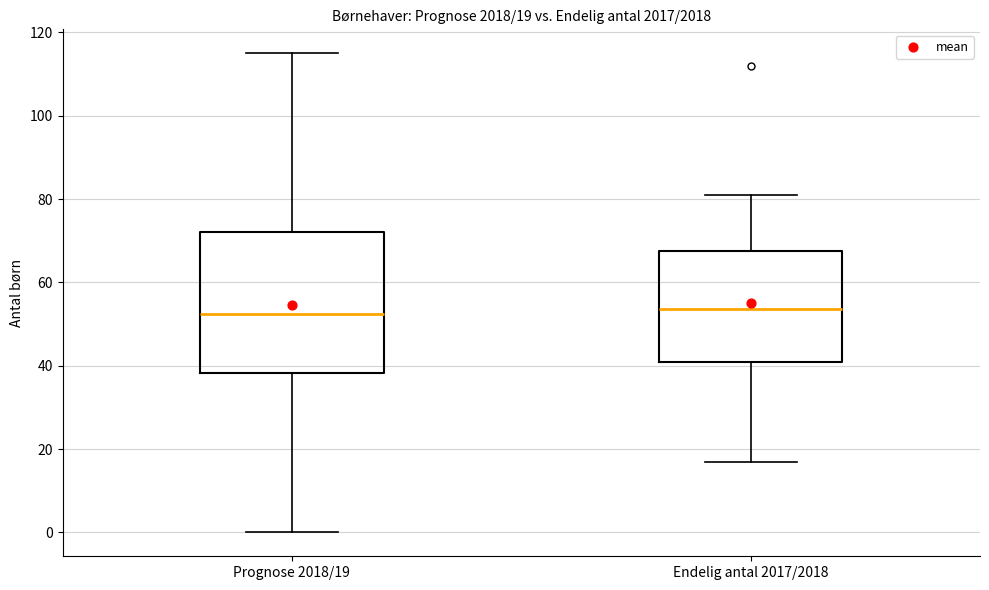

Comparing the boxes themselves (not the whiskers), which one is the tallest?

Prognose 2018/19